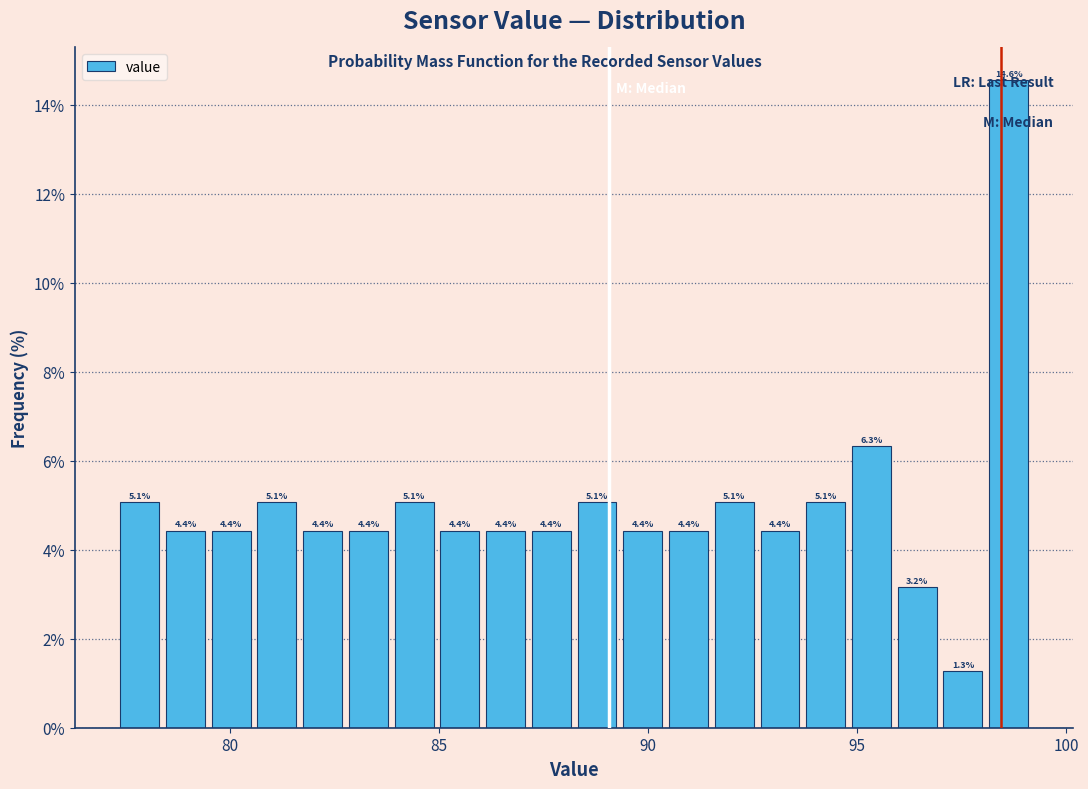

Around what value on the x-axis is the tallest bar? Give the approximate position of its centre, as read against the axis.

98.5